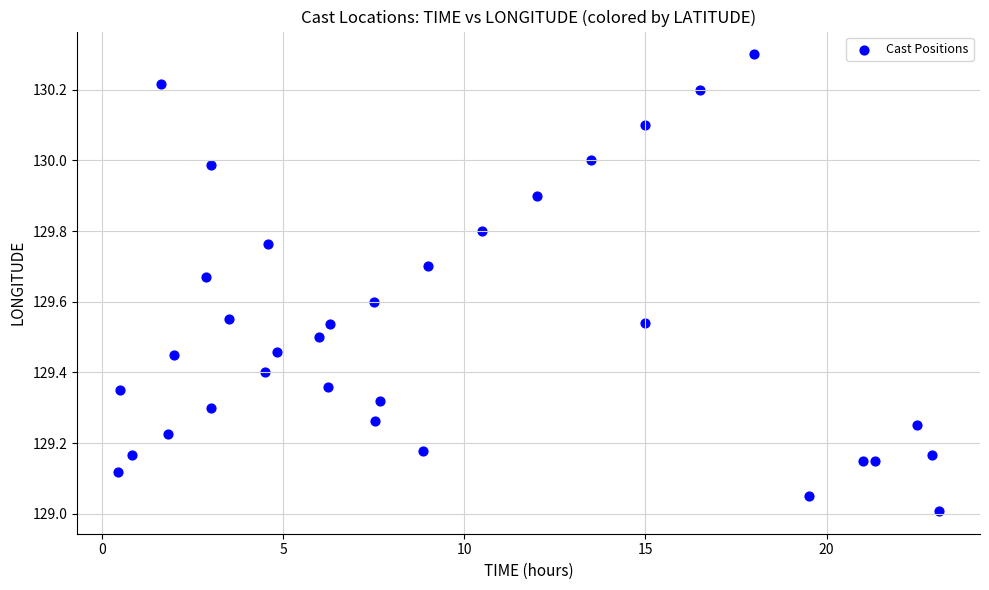

What is the range of Y values (max minus min)?

1.3